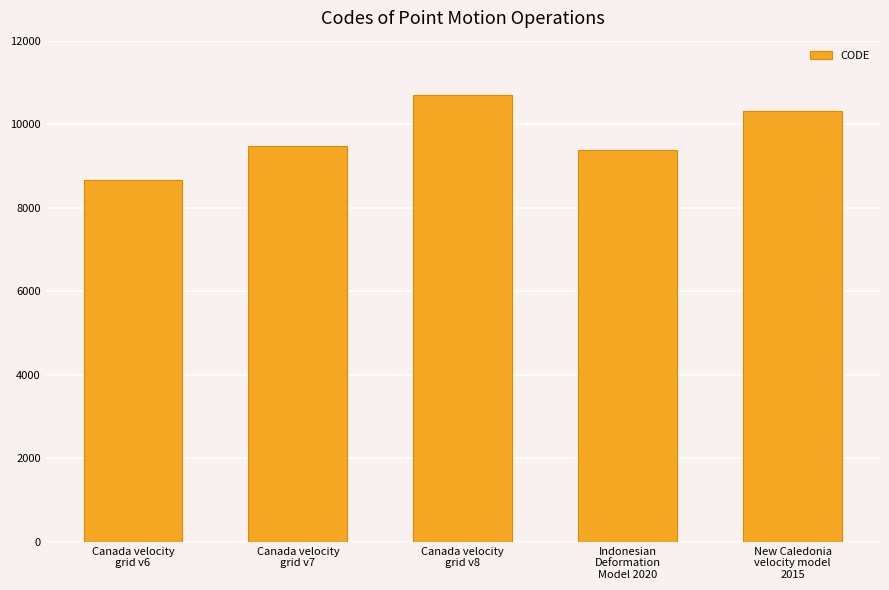

Which label corresponds to the largest value in the chart?

Canada velocity
grid v8